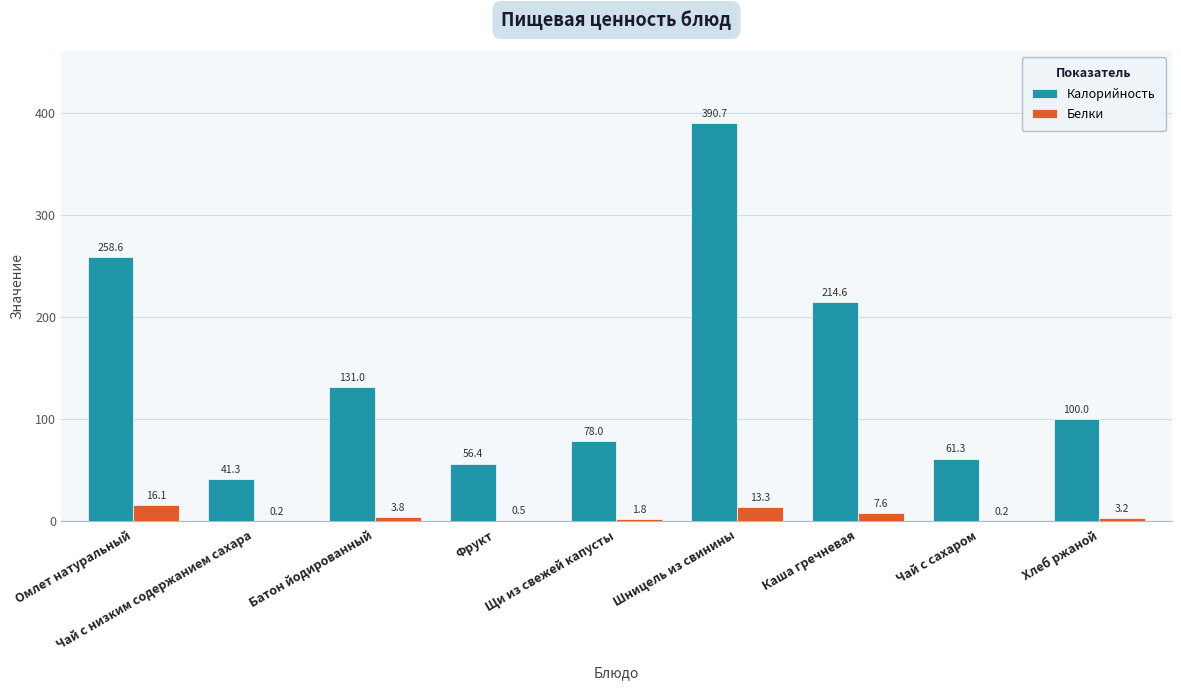

What are all the series names shown in the legend?

Калорийность, Белки